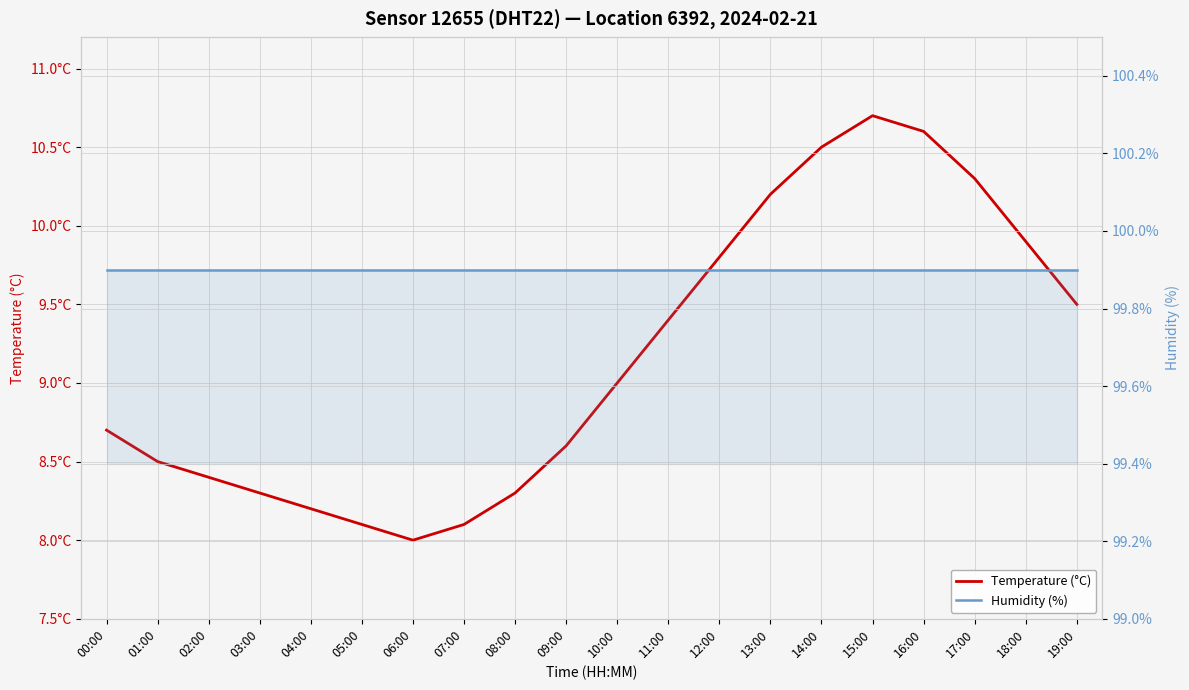

How many categories are shown in the chart?

20